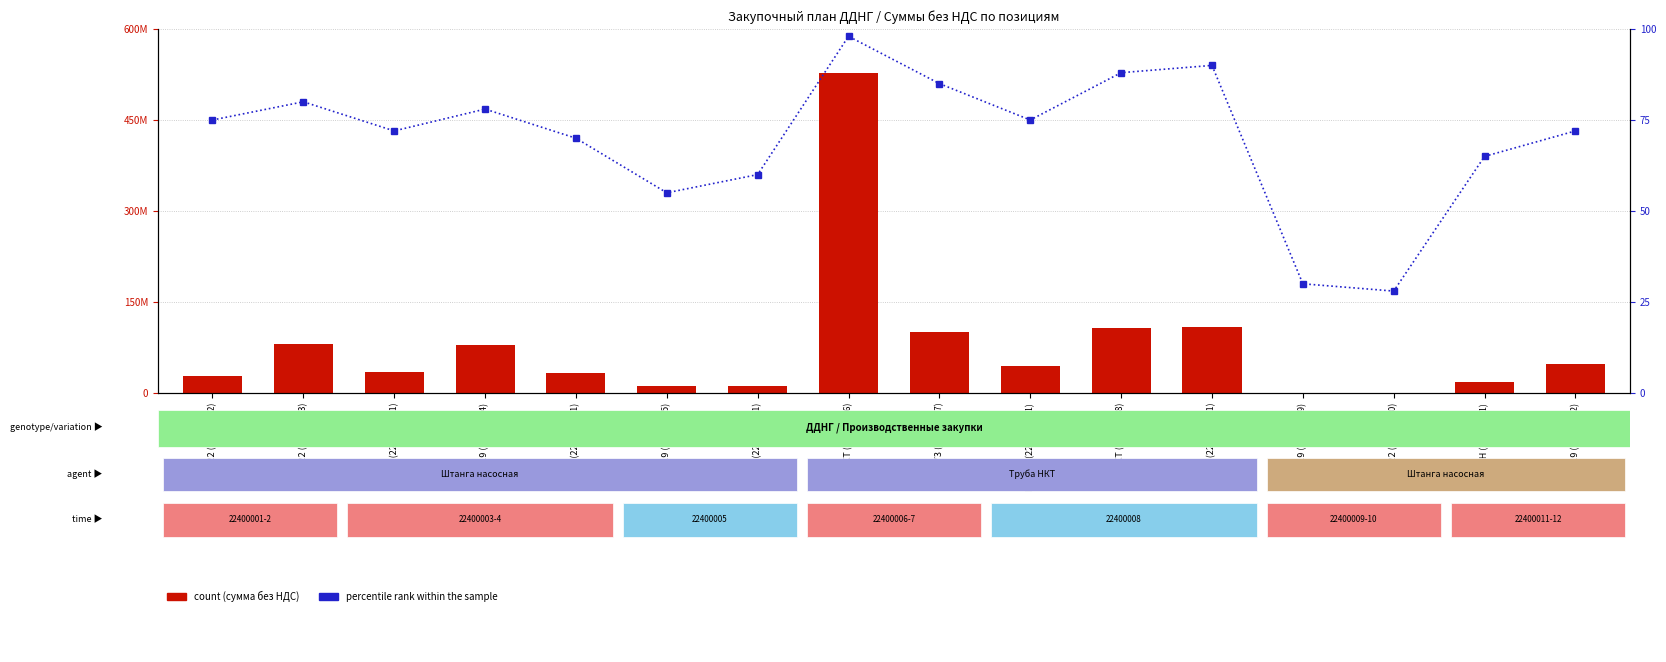

True or false: count has a value of 79673418 at ШН-19 (22400004).

True